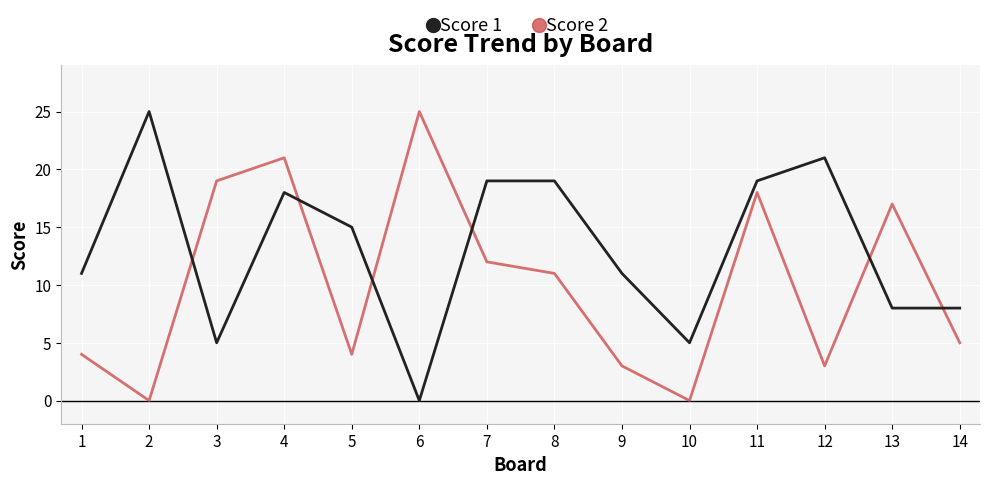

What is the sum of the Score 1 values at 8 and 10?

24